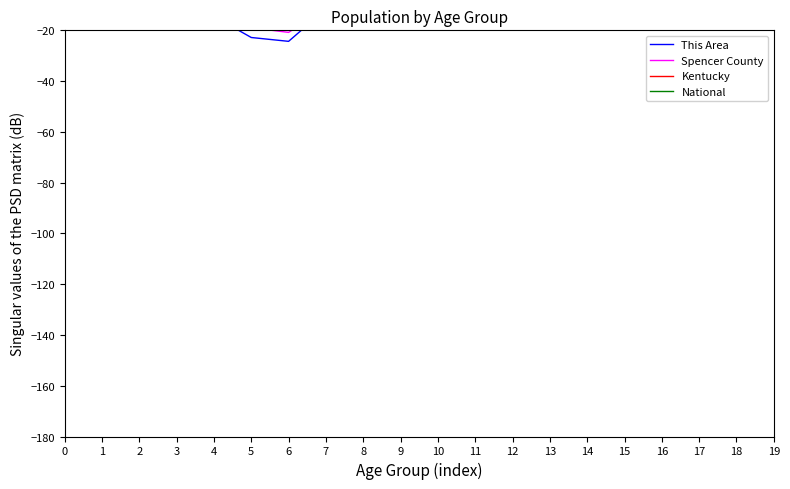

What is the smallest value displayed?

-24.3